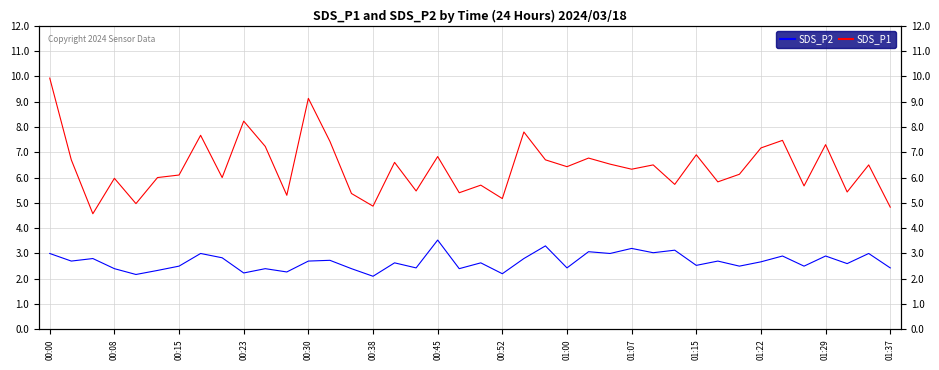

At how many categories does at least one series exceed 5?

36